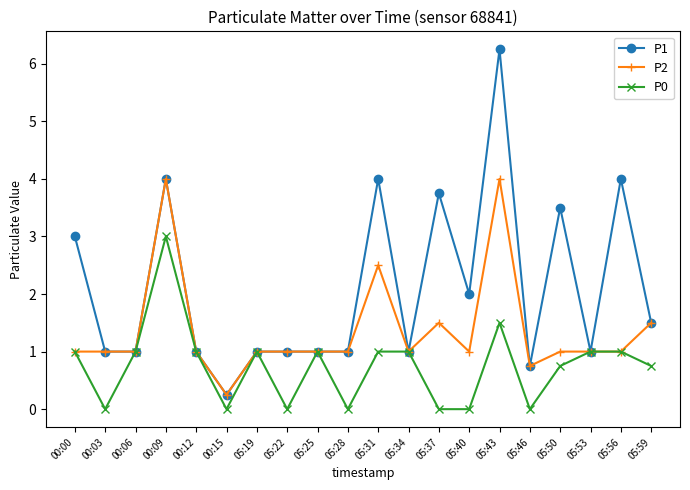

Which series has the largest range (max minus min)?

P1